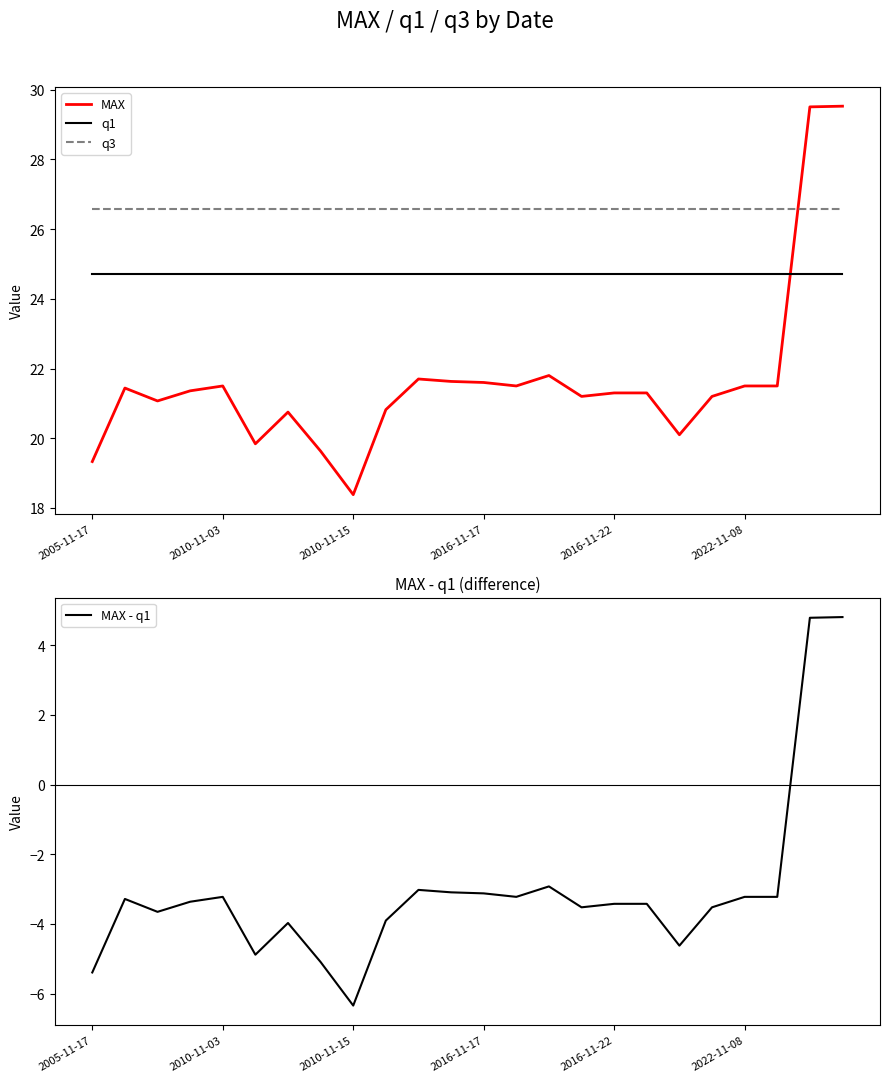

What position from the left is 22?

23